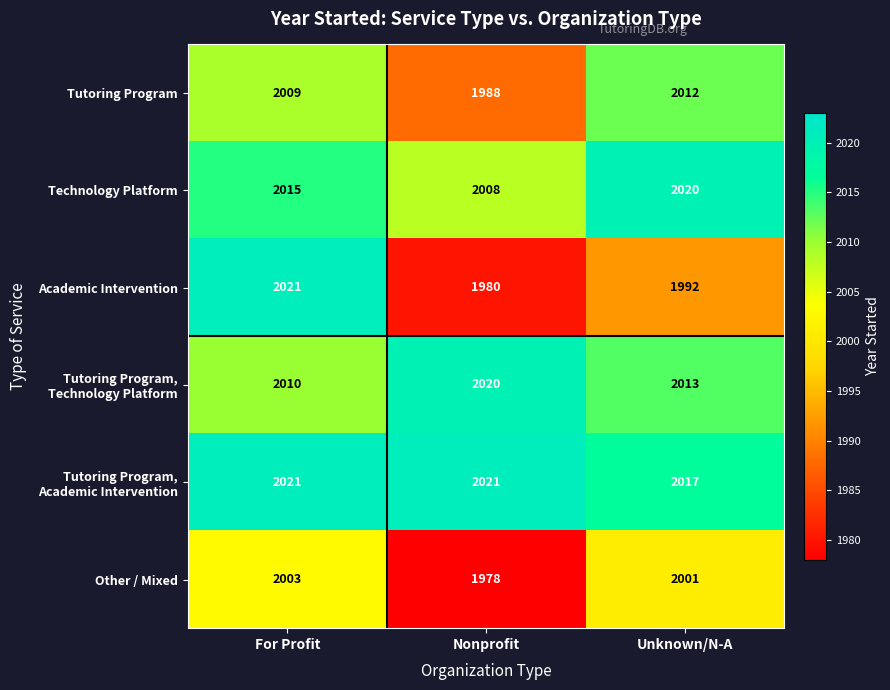

How many series are shown in this chart?

6